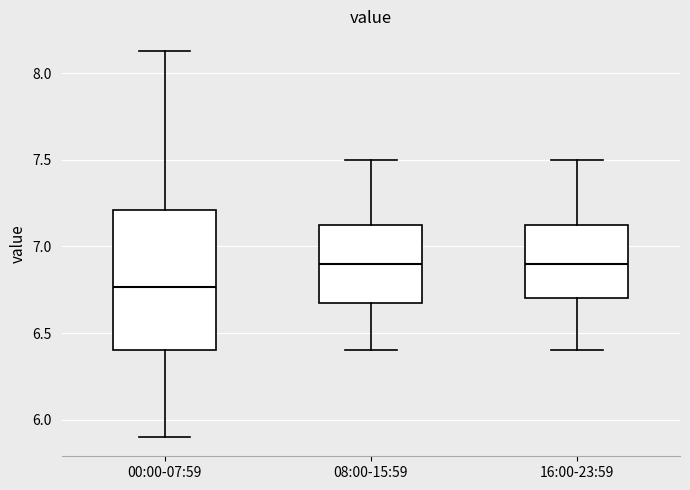

Comparing the boxes themselves (not the whiskers), which one is the tallest?

00:00-07:59